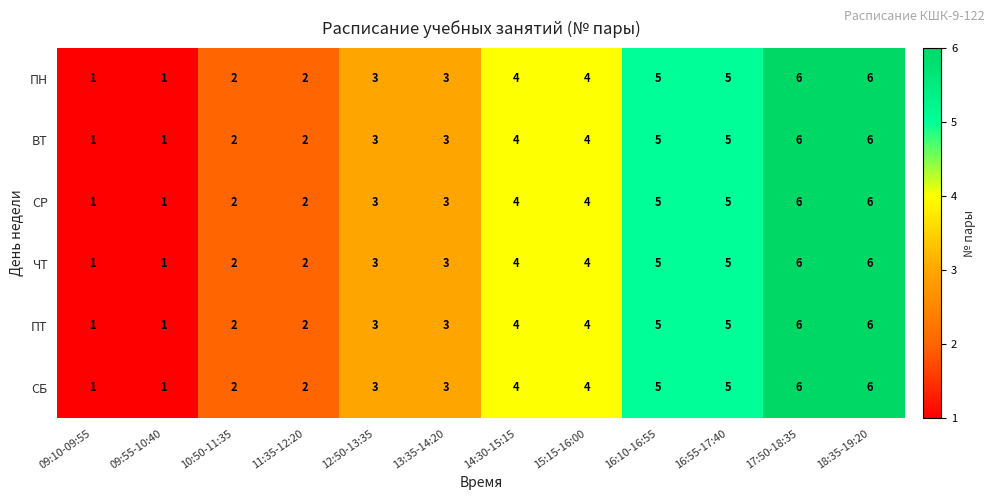

What is the total value across all series at 11:35-12:20?

12